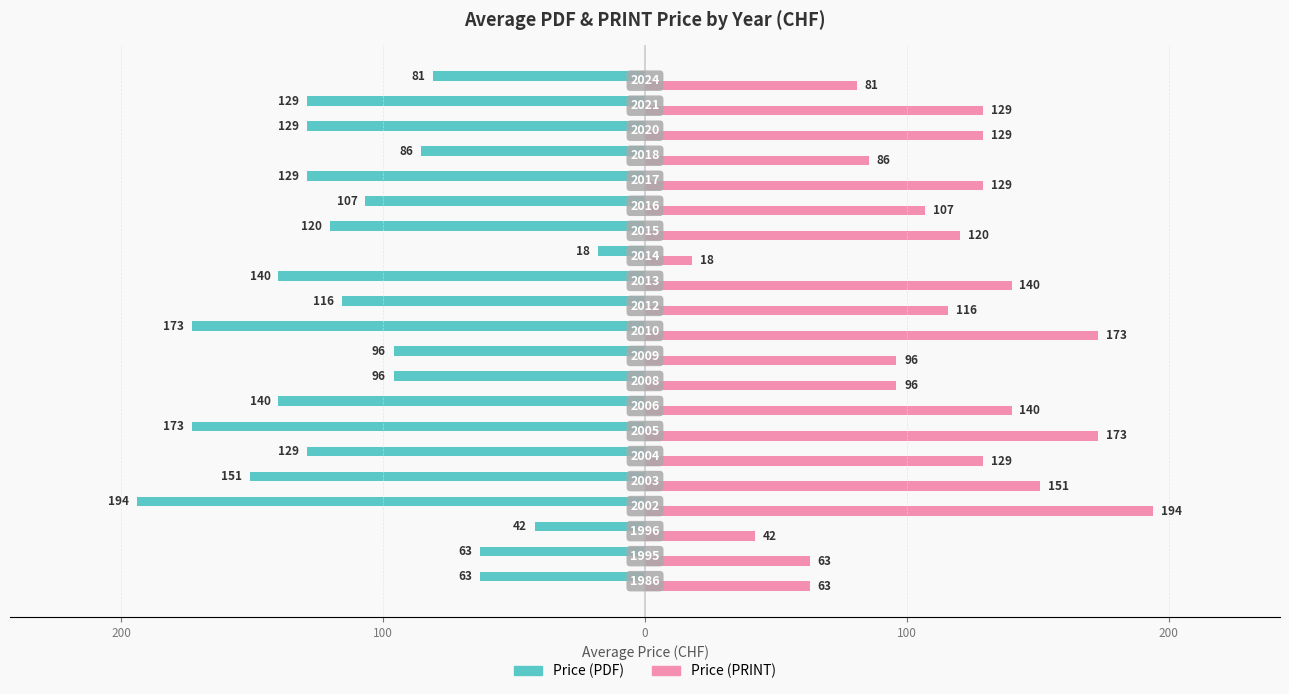

What are all the series names shown in the legend?

Price (PDF), Price (PRINT)